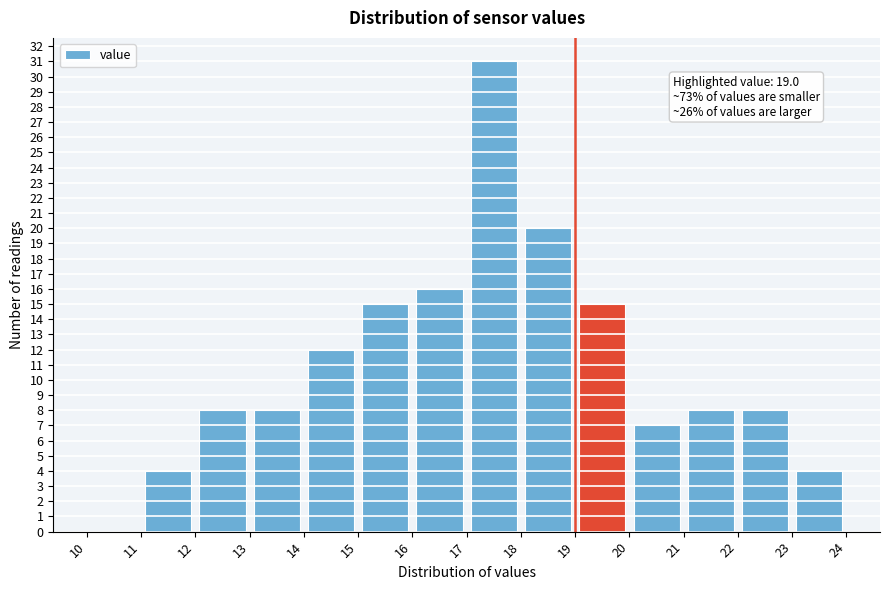

Over which range of the x-axis is the bar tallest?

17 to 18